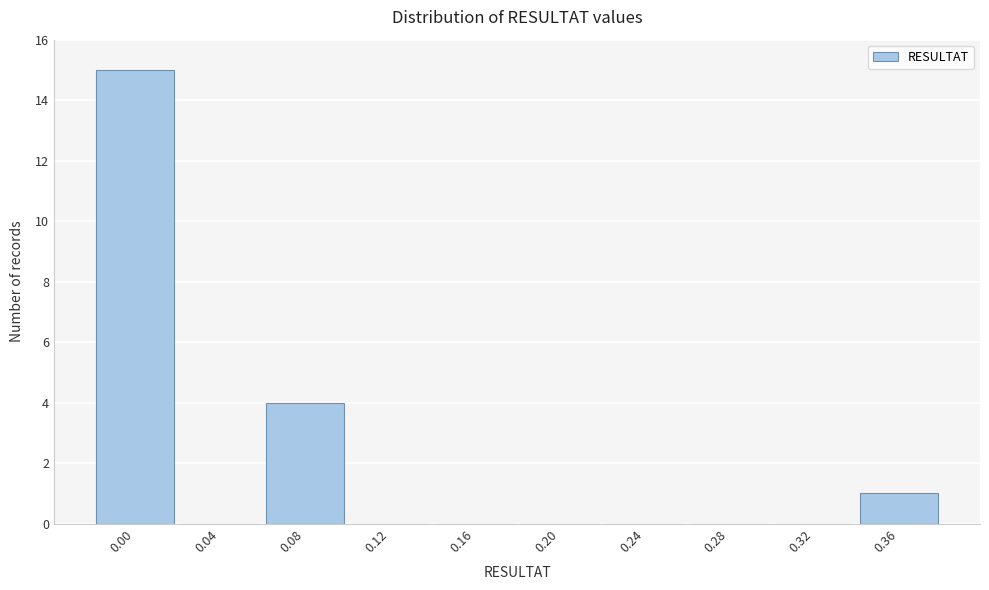

Reading right to left, extract all data points from this chart.

0.36=1	0.32=0	0.28=0	0.24=0	0.20=0	0.16=0	0.12=0	0.08=4	0.04=0	0.00=15